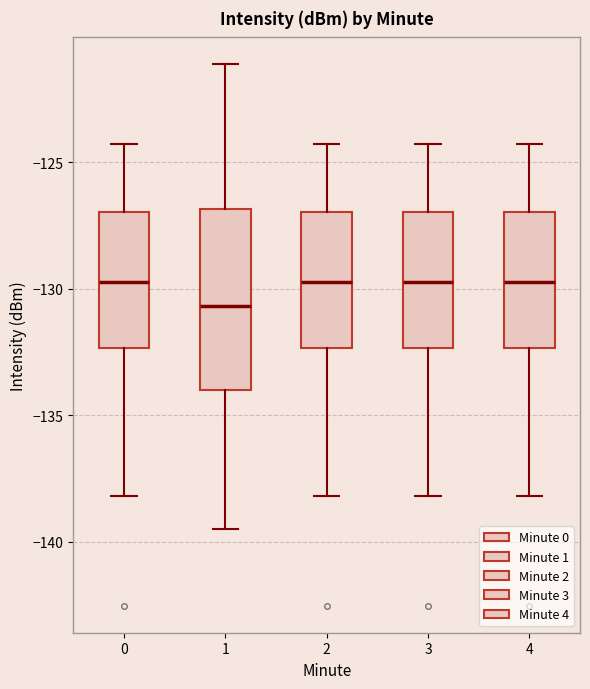

Where does the median line of the box at x = 1 sit on the y-axis? The values are not printed on the chart, so give them approximately, as read against the axis.

-130.5